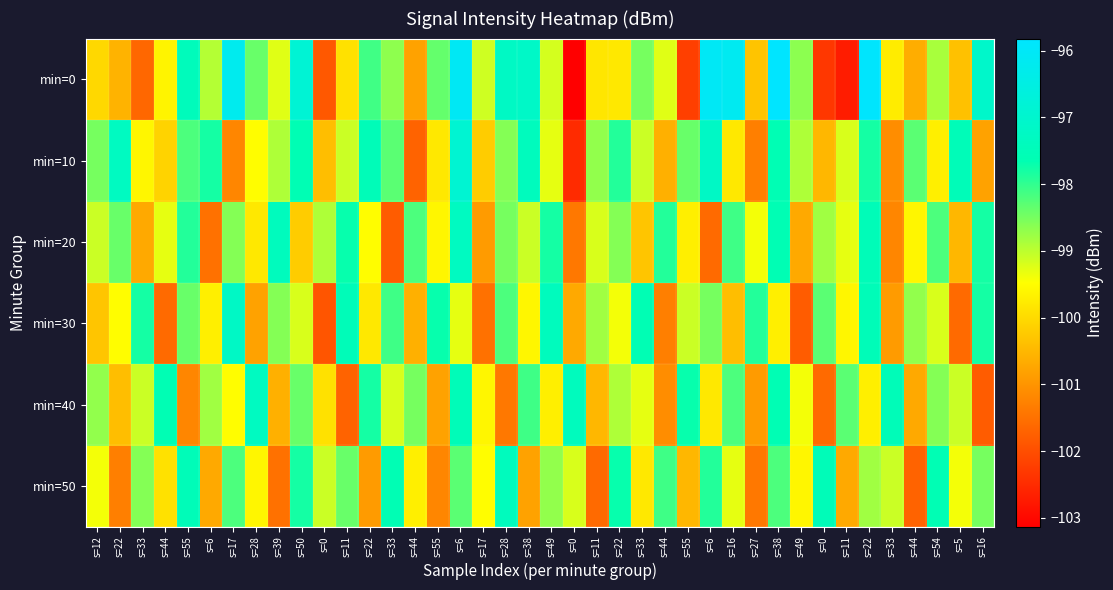

At how many categories does at least one series exceed -99?

39